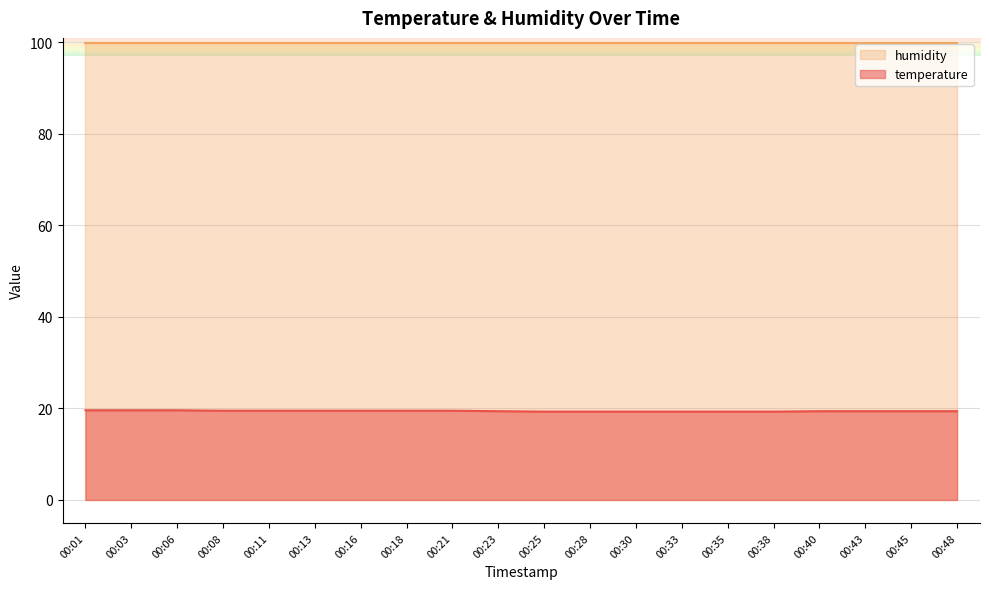

How many lines are shown in the chart?

2